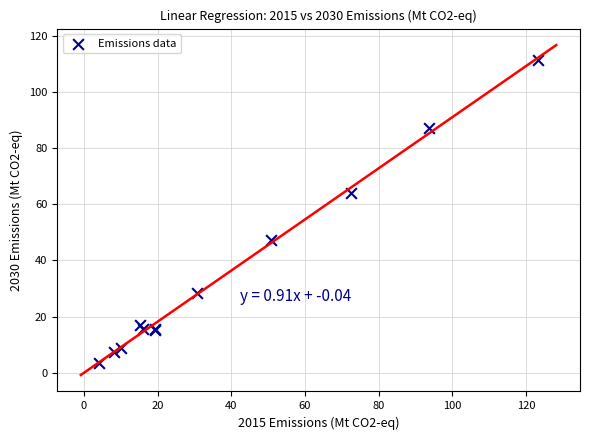

What Y value in the scatter plot is closest to 57?

64.0